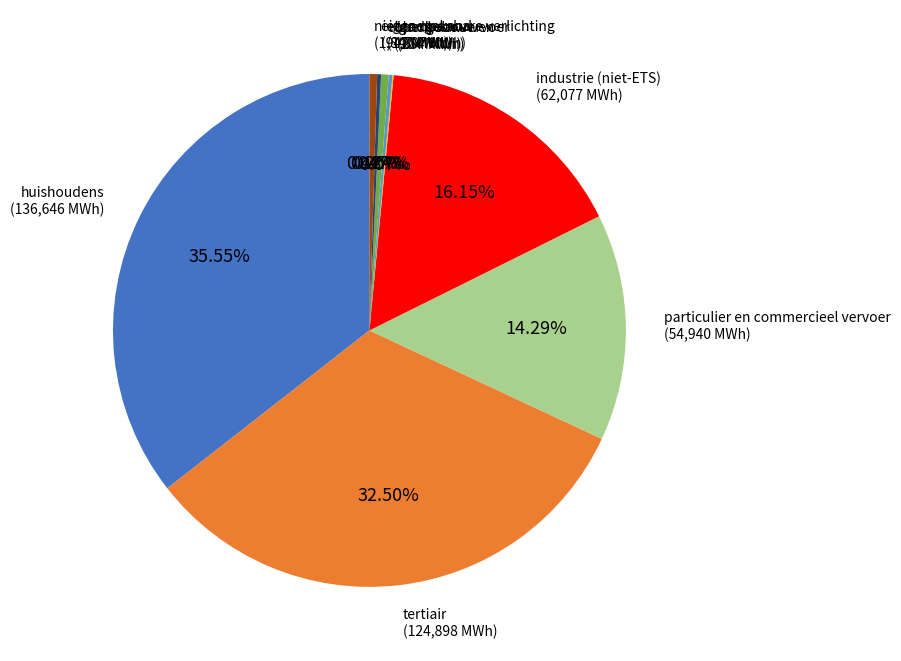

To the nearest percent, what percentage of the pie is particulier en commercieel vervoer?

14%